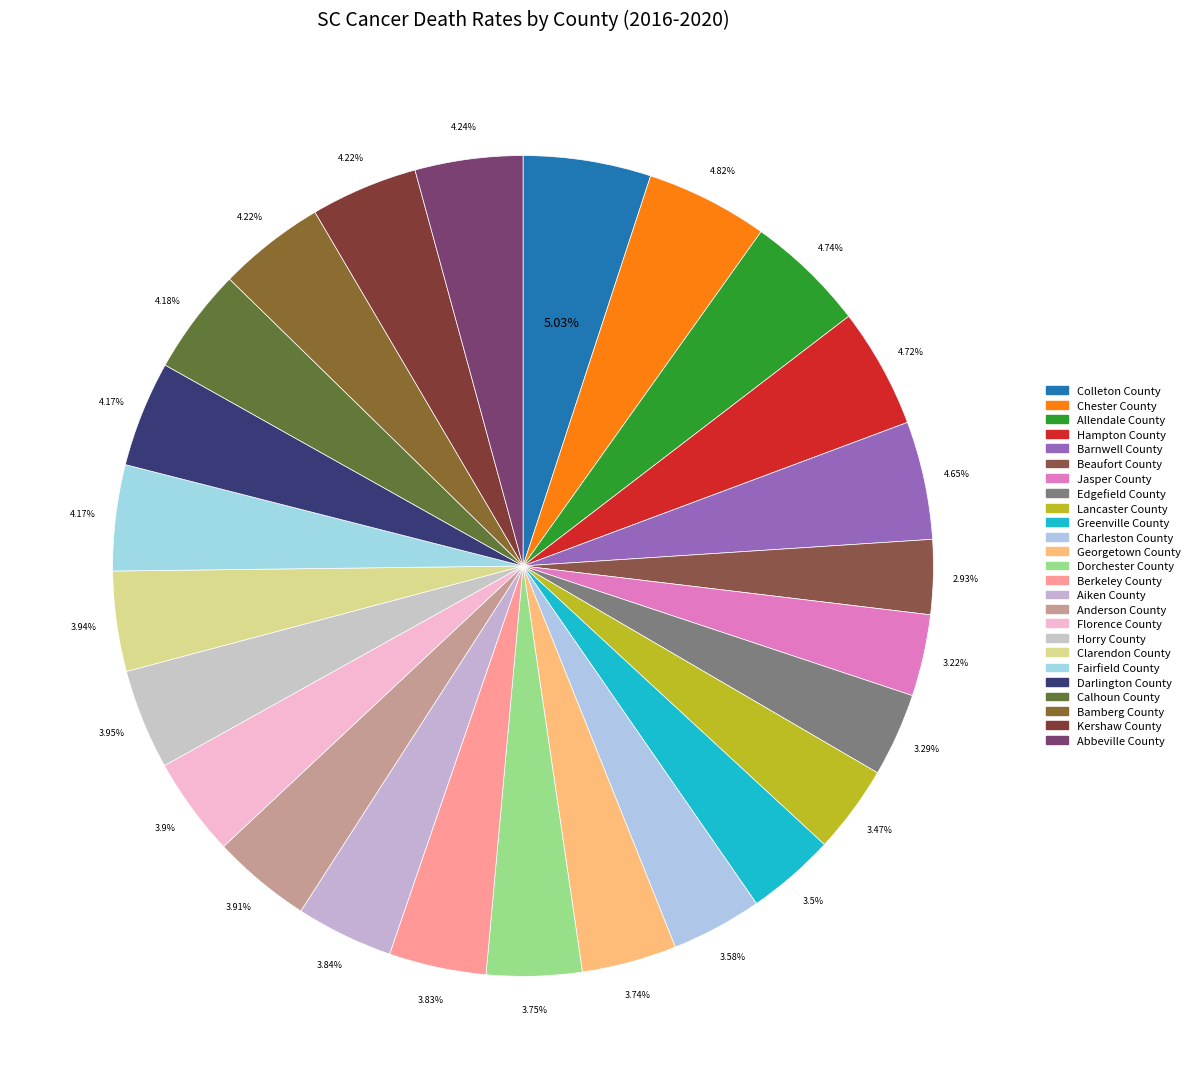

To the nearest percent, what is the average slice percentage?

4%